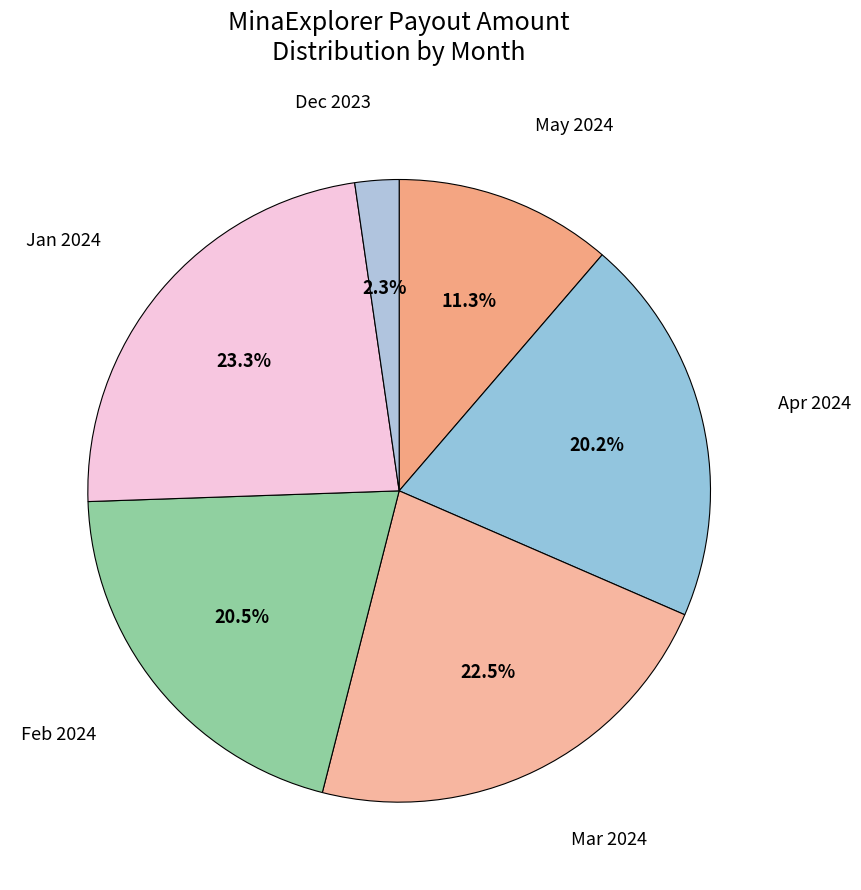

Which category has the biggest portion of the pie?

Jan 2024